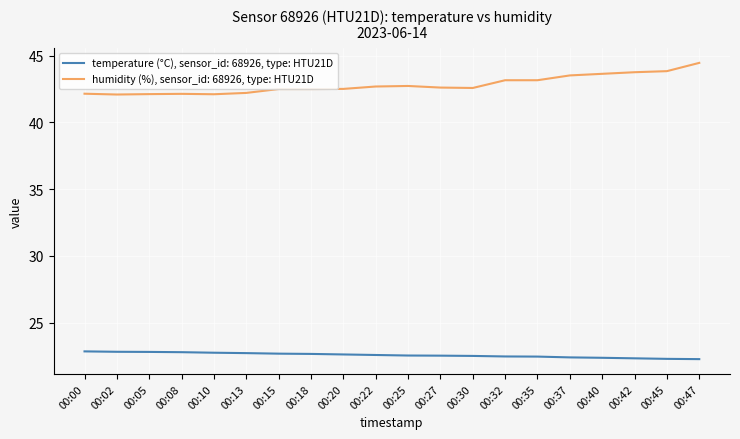

True or false: humidity (%), sensor_id: 68926, type: HTU21D and temperature (°C), sensor_id: 68926, type: HTU21D cross at least once.

False